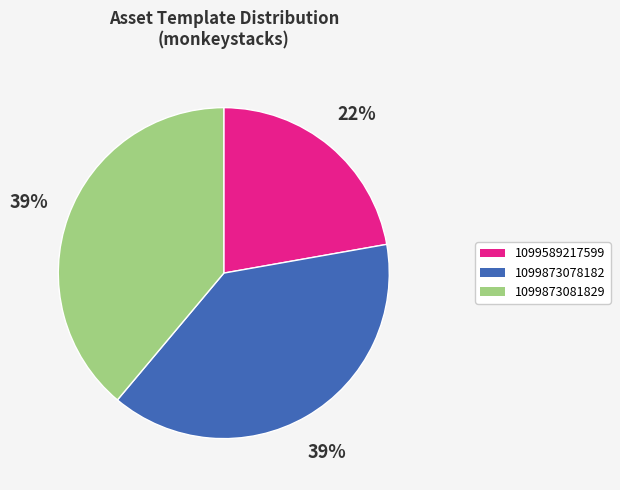

Do 1099873081829 and 1099589217599 together represent more than half of the pie?

Yes